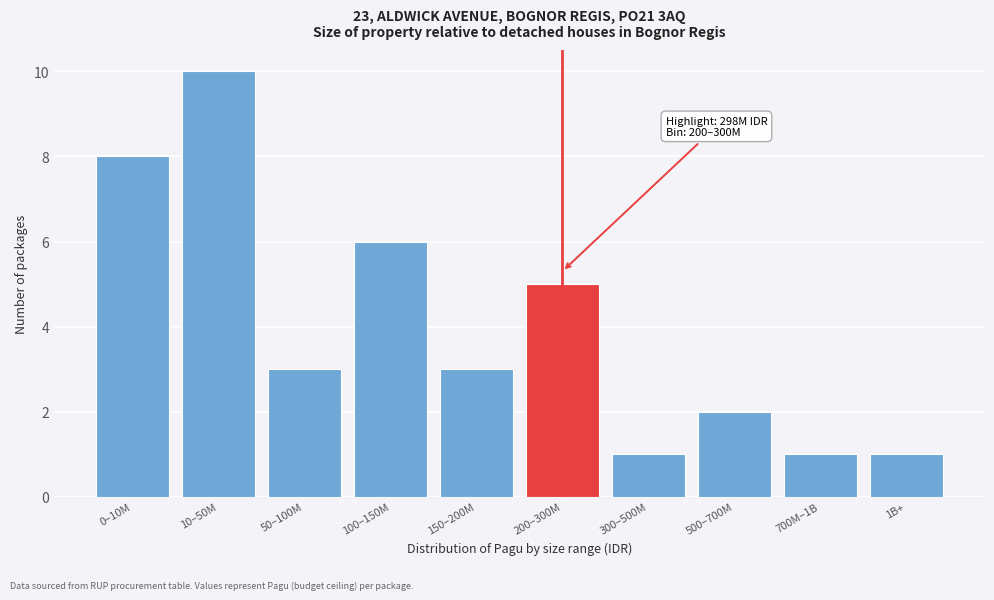

Reading left to right, extract all data points from this chart.

8	10	3	6	3	5	1	2	1	1